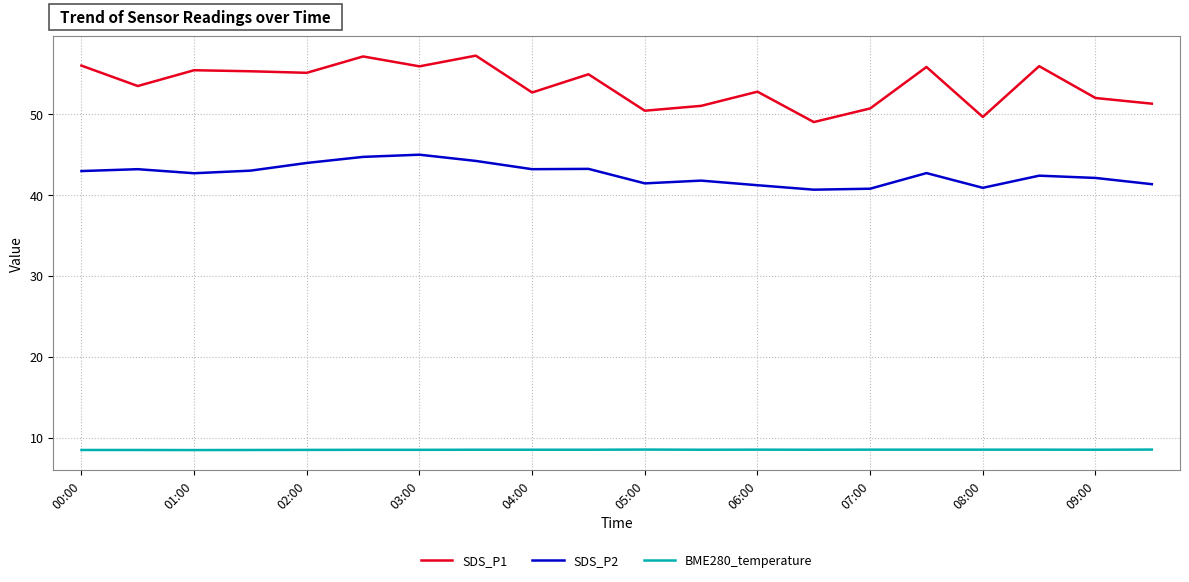

What is the difference between the maximum and minimum values in the SDS_P2 series?

4.3